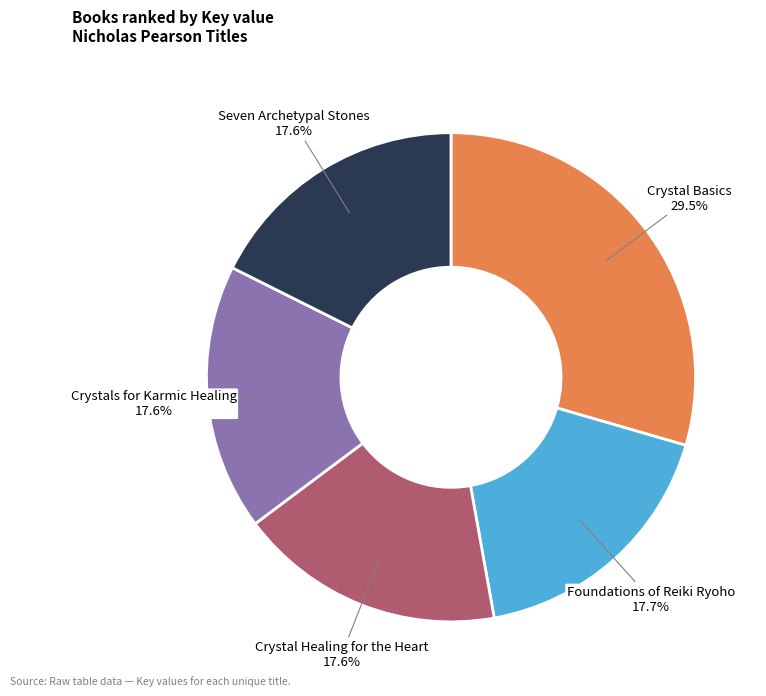

Does any single category account for the majority?

No